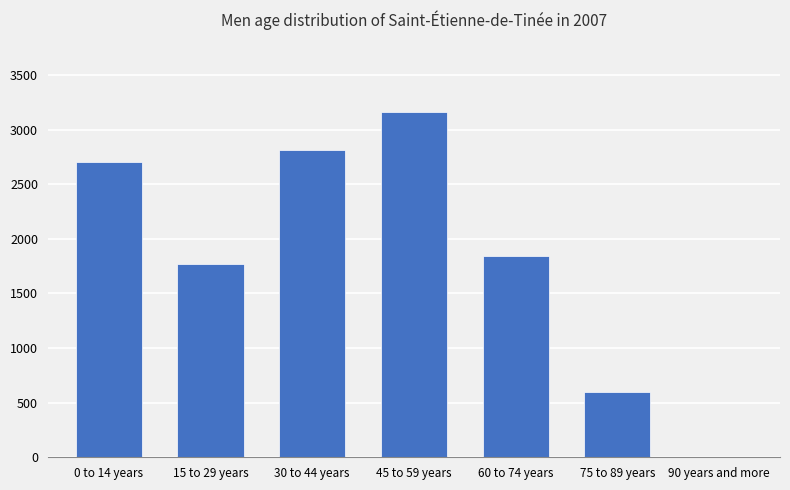

Reading left to right, what are all the values shown in this chart?

0 to 14 years=2702	15 to 29 years=1774	30 to 44 years=2814	45 to 59 years=3165	60 to 74 years=1843	75 to 89 years=600	90 years and more=5